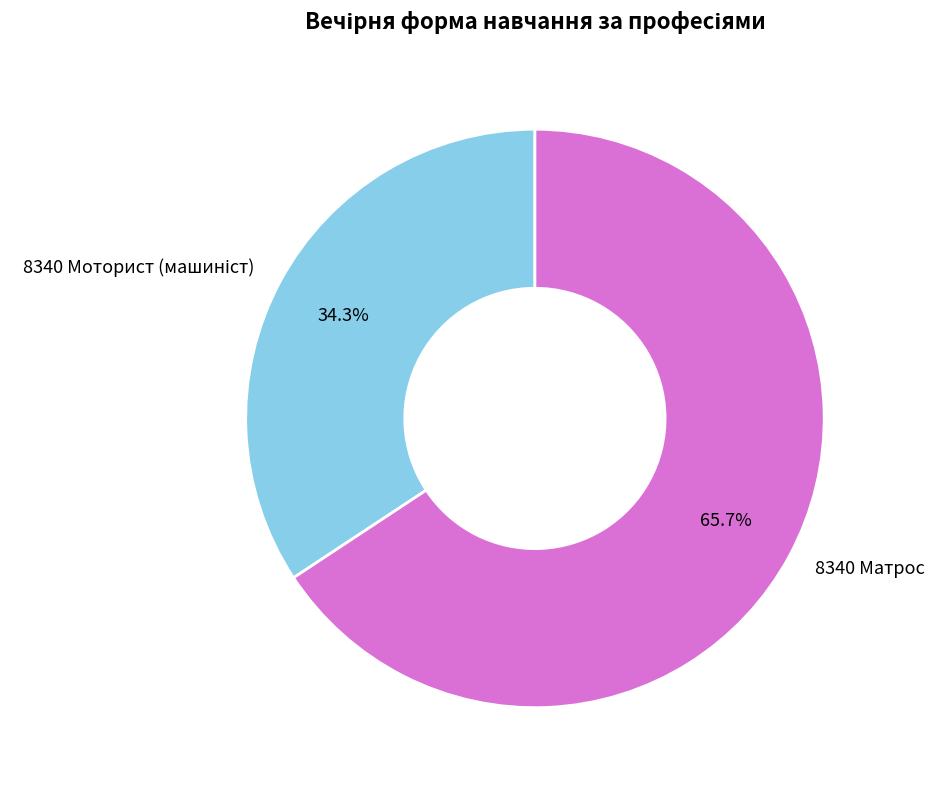

Is it true that 8340 Матрос is 66% of the pie?

True